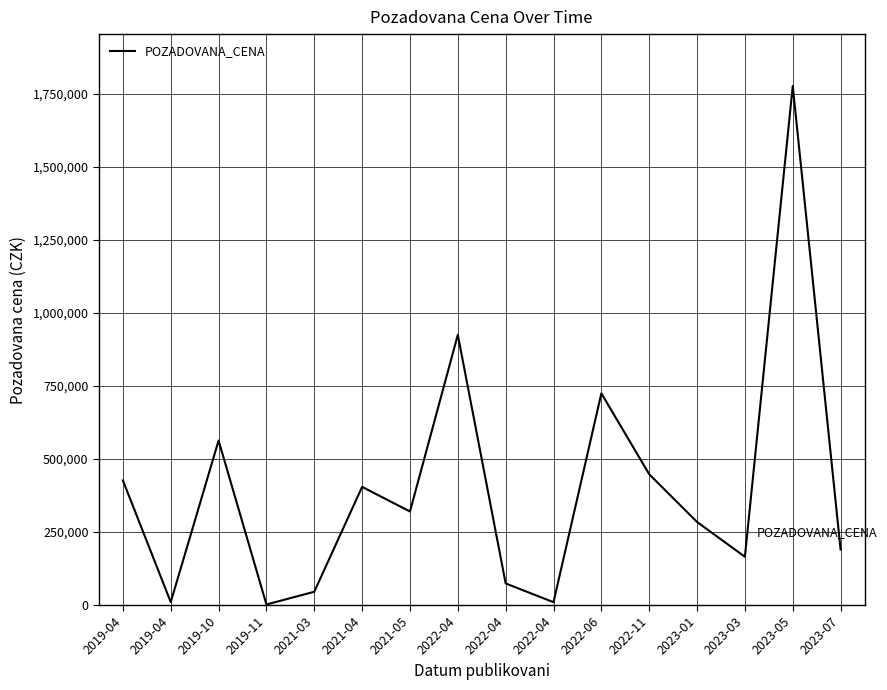

Does the chart have visible grid lines?

Yes